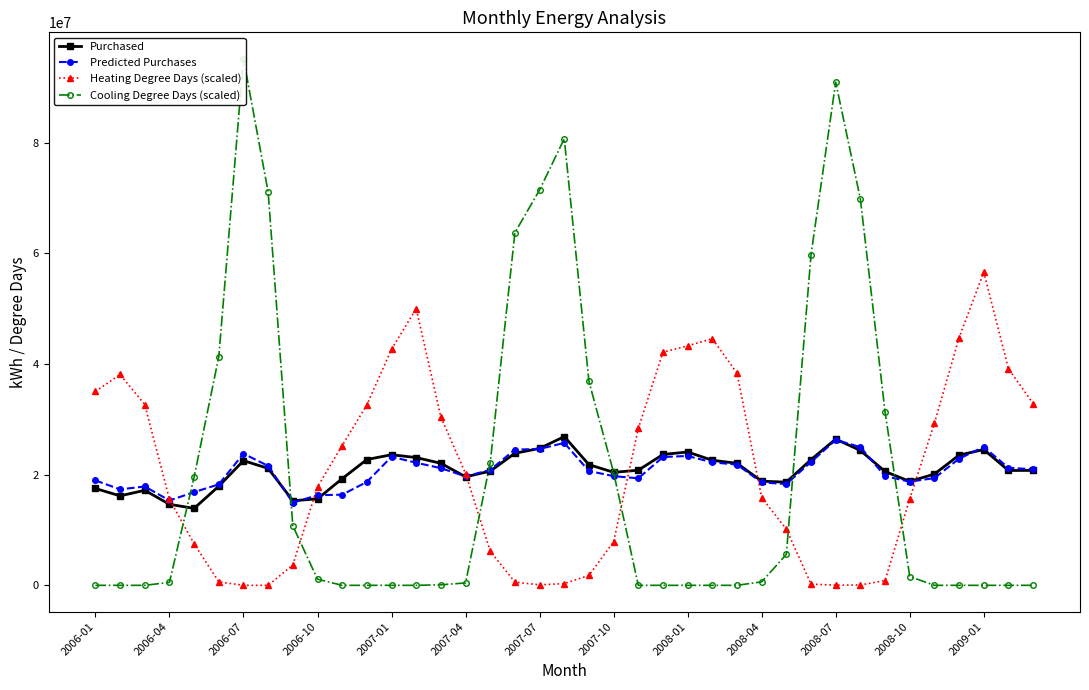

Count the number of categories in the chart.

39